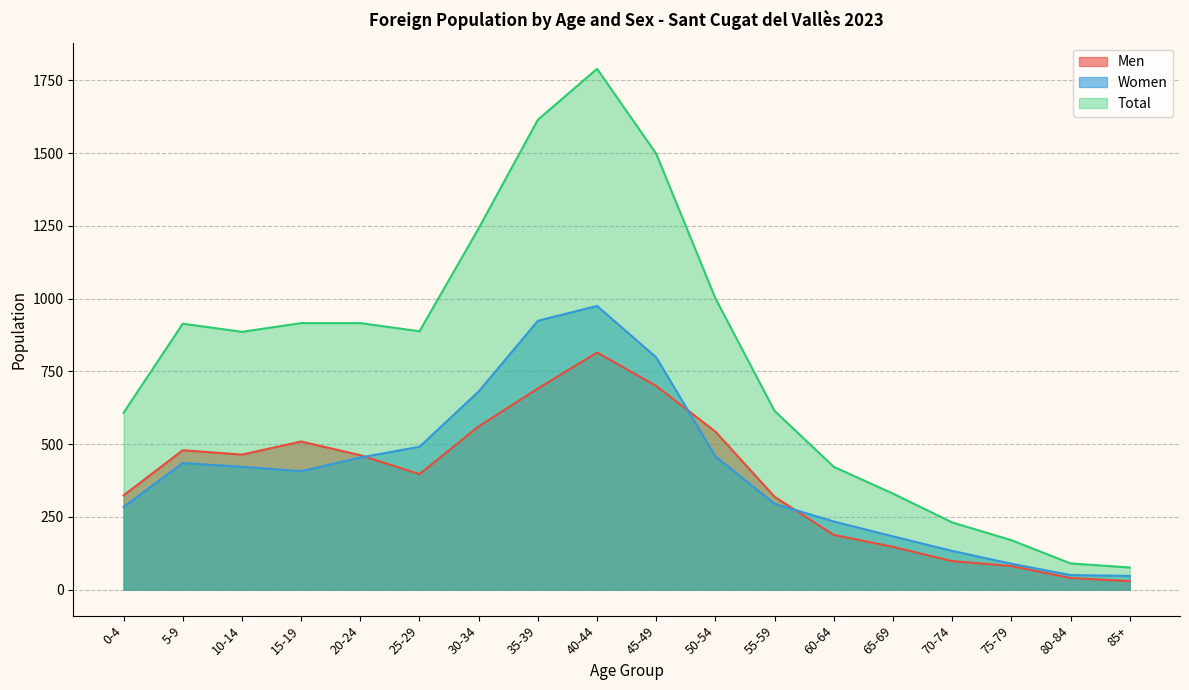

Where is the first local minimum for Women?

15-19